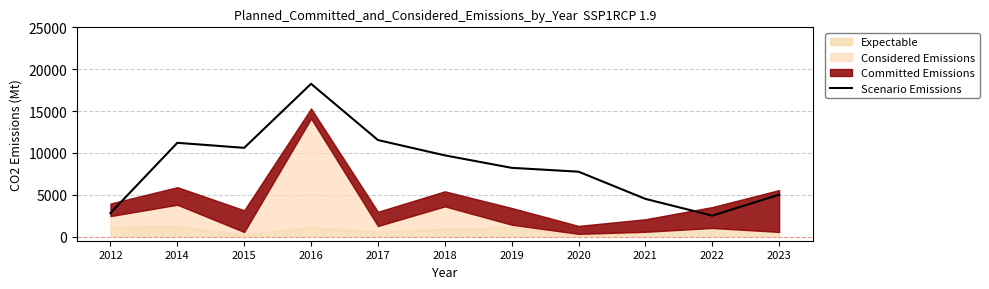

Reading left to right, extract all data points from this chart.

2012=2800	2014=11200	2015=10600	2016=18250	2017=11530	2018=9700	2019=8210	2020=7750	2021=4500	2022=2500	2023=5000